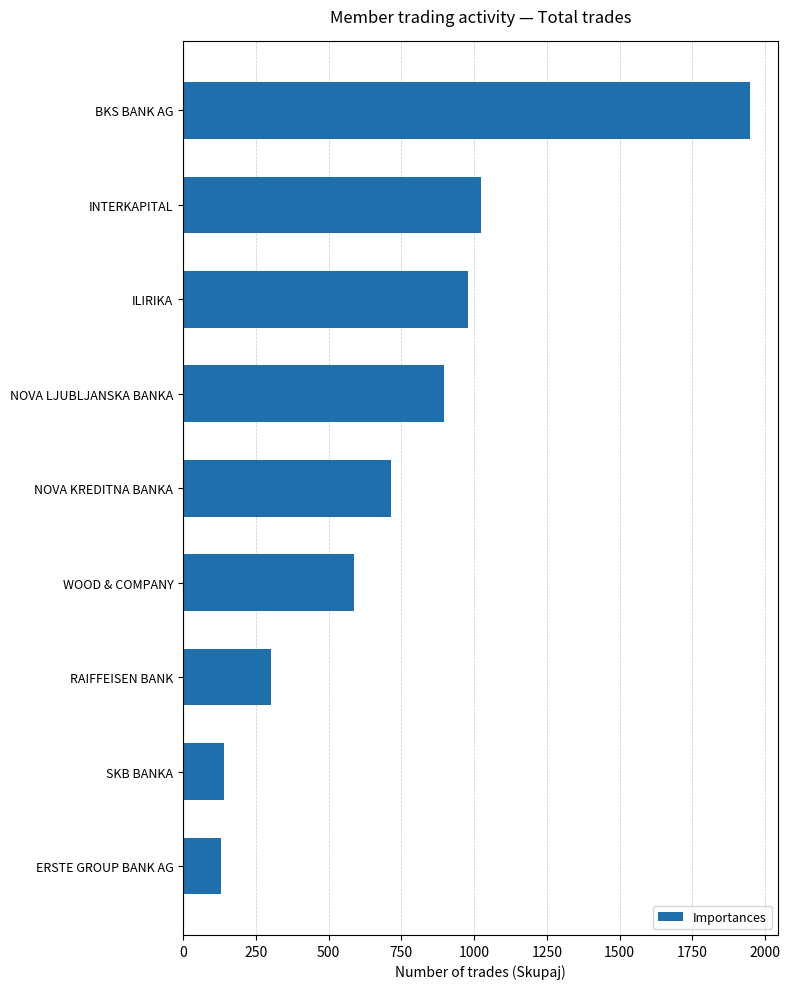

How many values are below 714?

4